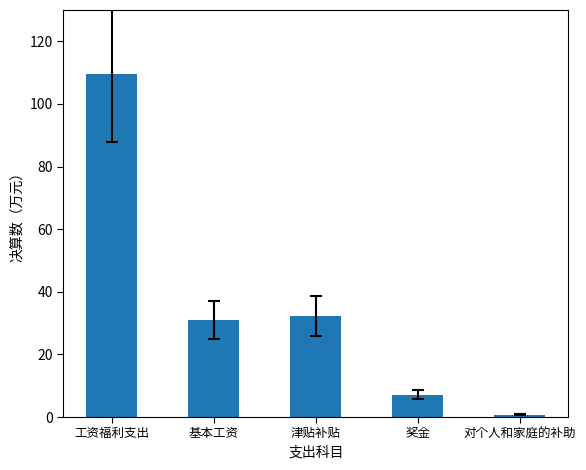

List the labels in order of value, smallest first.

对个人和家庭的补助, 奖金, 基本工资, 津贴补贴, 工资福利支出